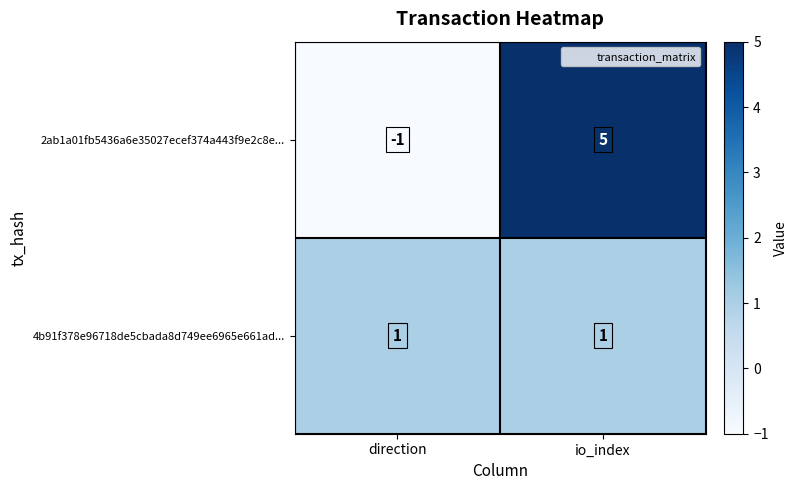

What is the total value across all series at io_index?

6